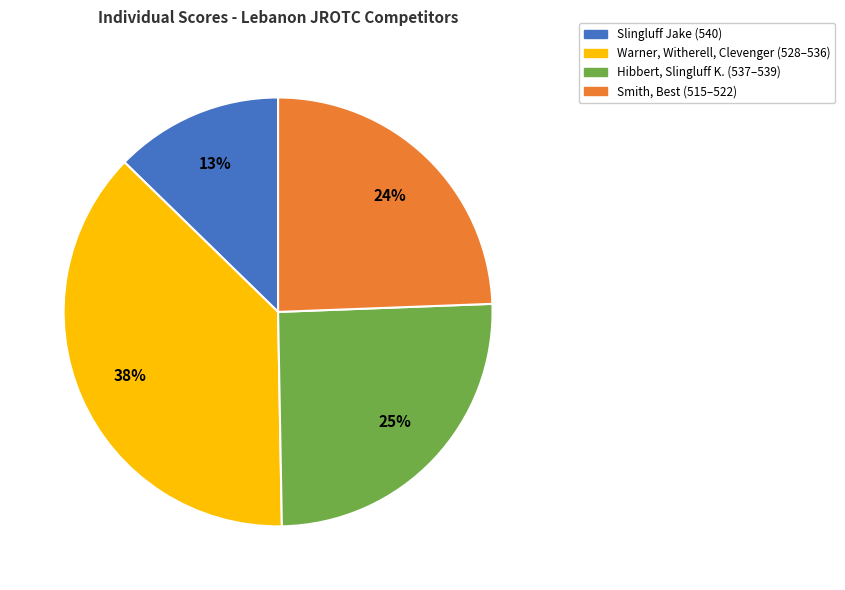

Do Warner, Witherell, Clevenger (528–536) and Hibbert, Slingluff K. (537–539) together represent more than half of the pie?

Yes